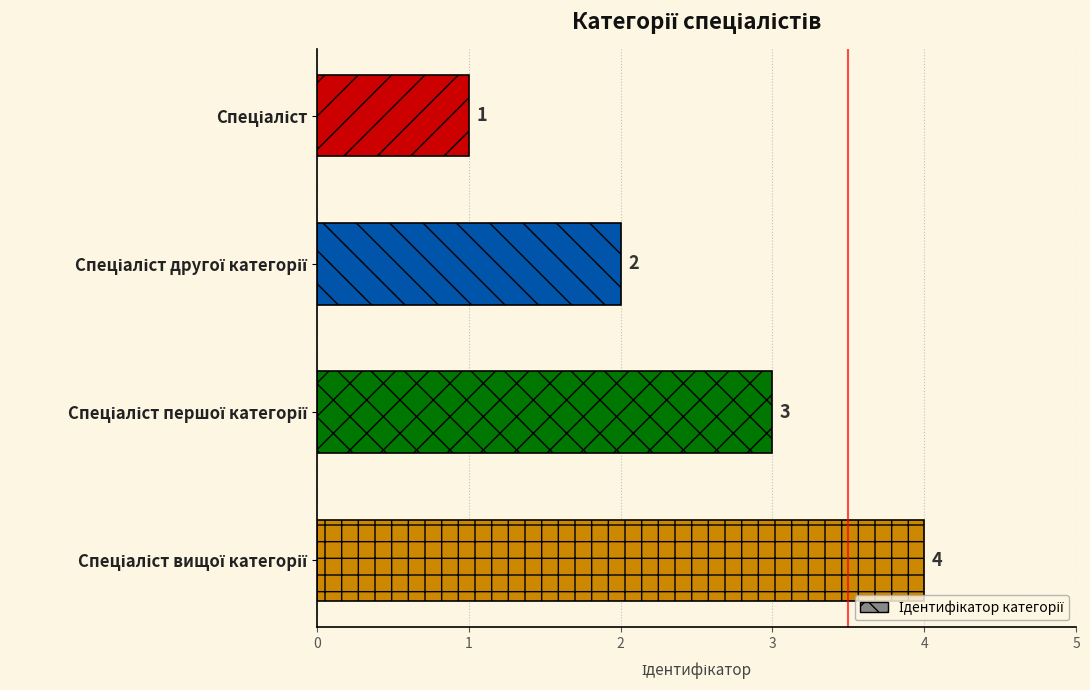

What is the sum of all values?

10